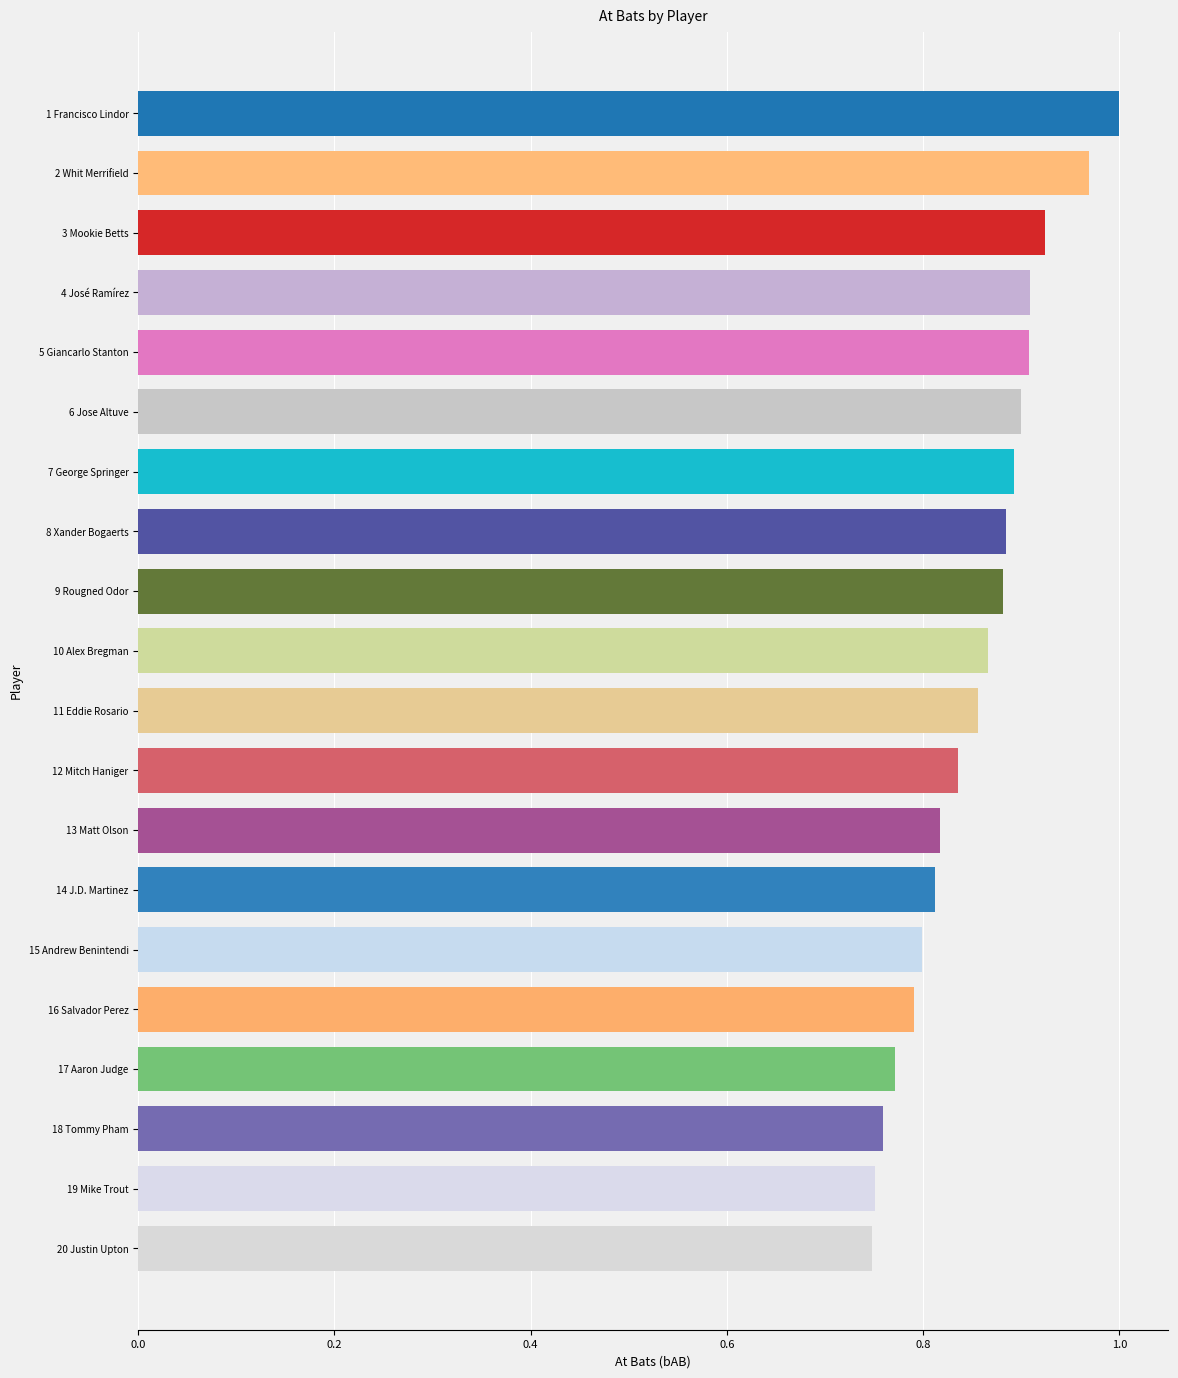

Are the bars horizontal?

Yes